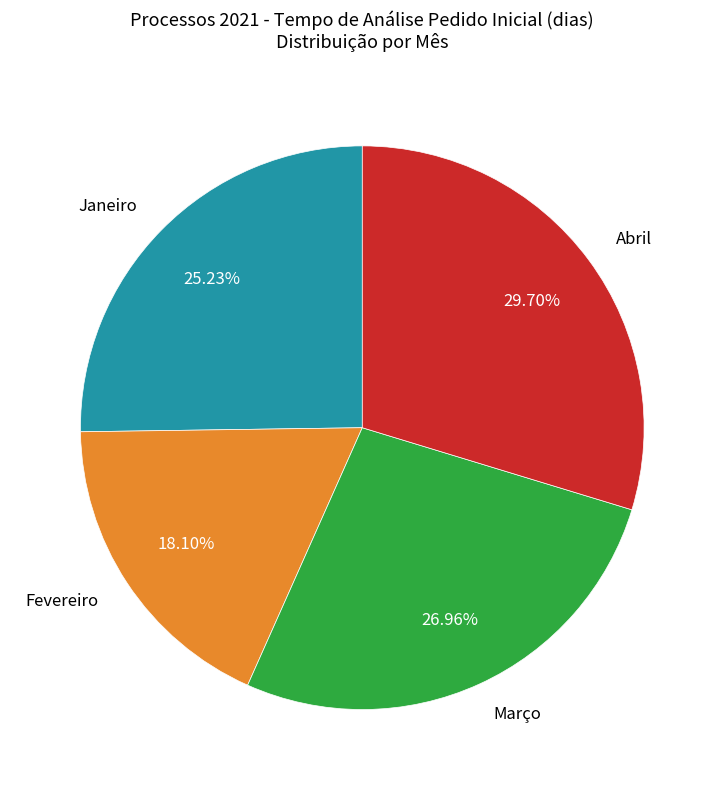

How many slices are in this pie chart?

4